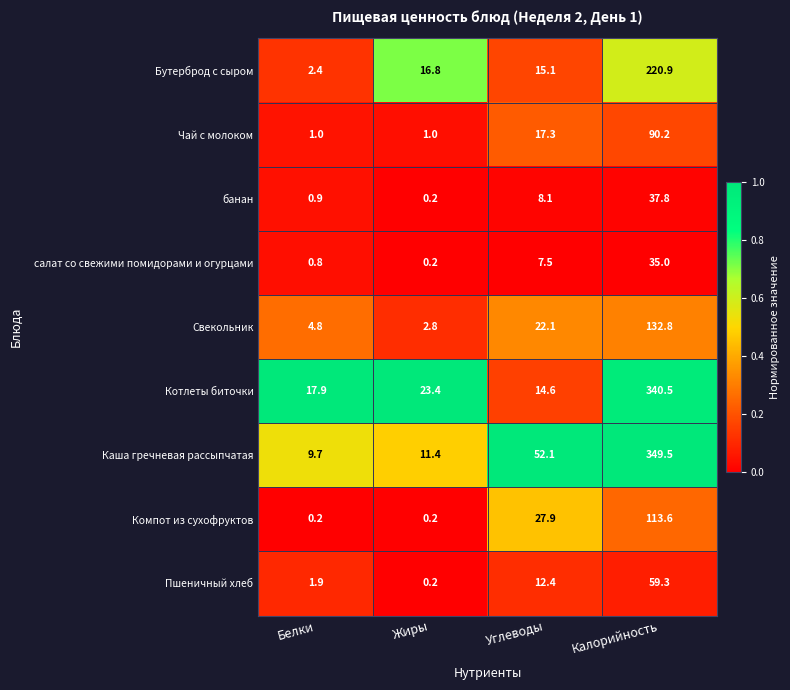

Which series has the largest total across all categories?

Каша гречневая рассыпчатая